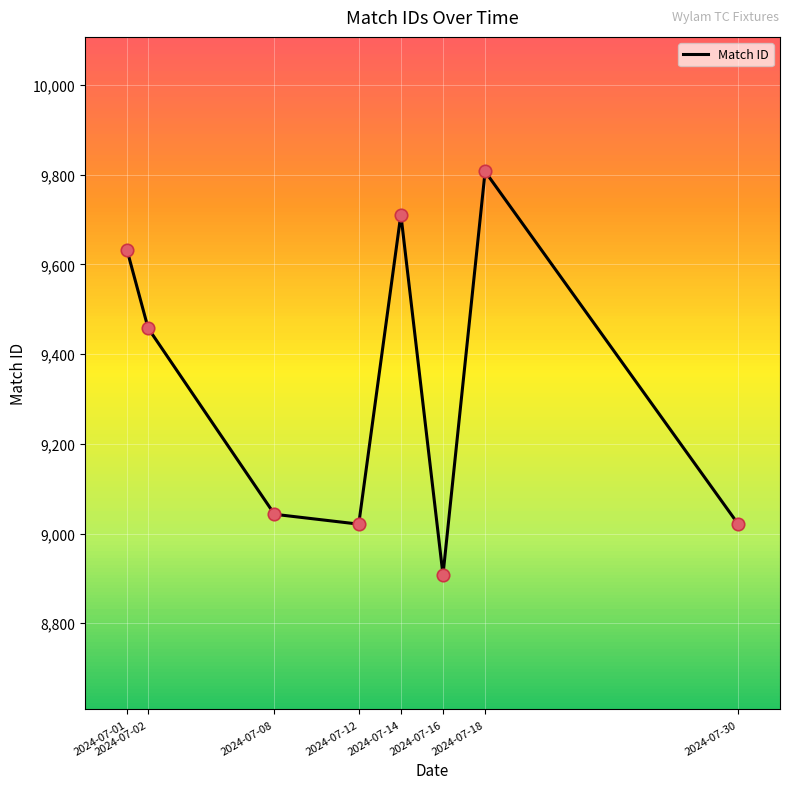

What is the change in value from 2024-07-02 to 2024-07-08?

-415